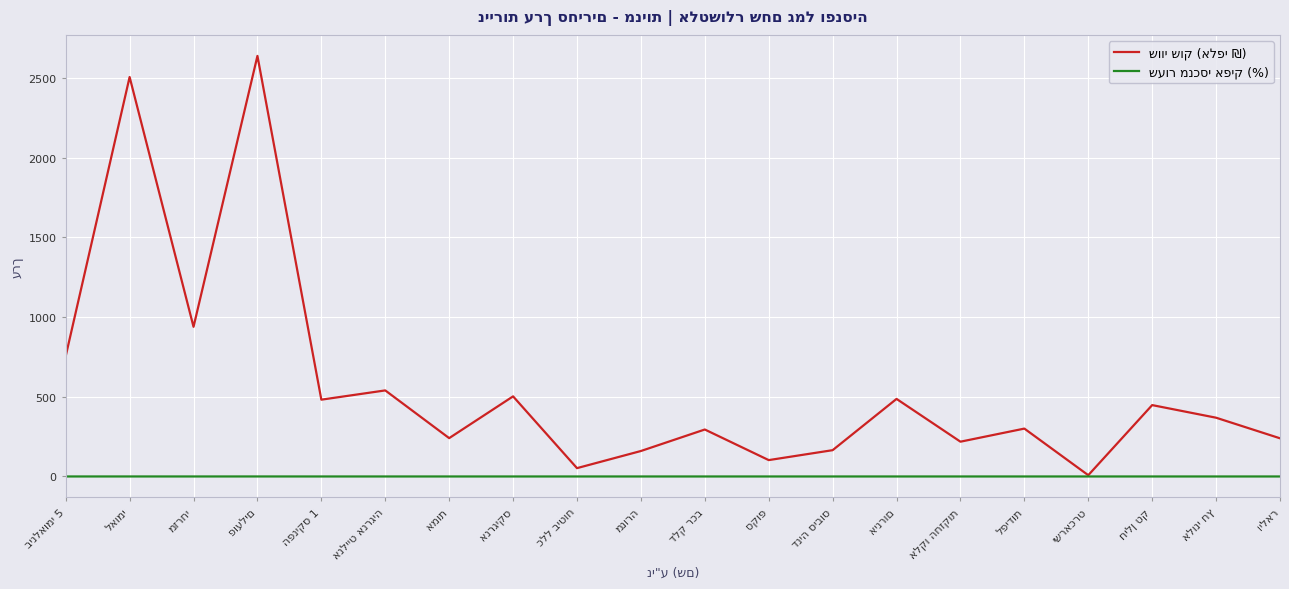

What is the sum of all שעור מנכסי אפיק (%) values?

0.4